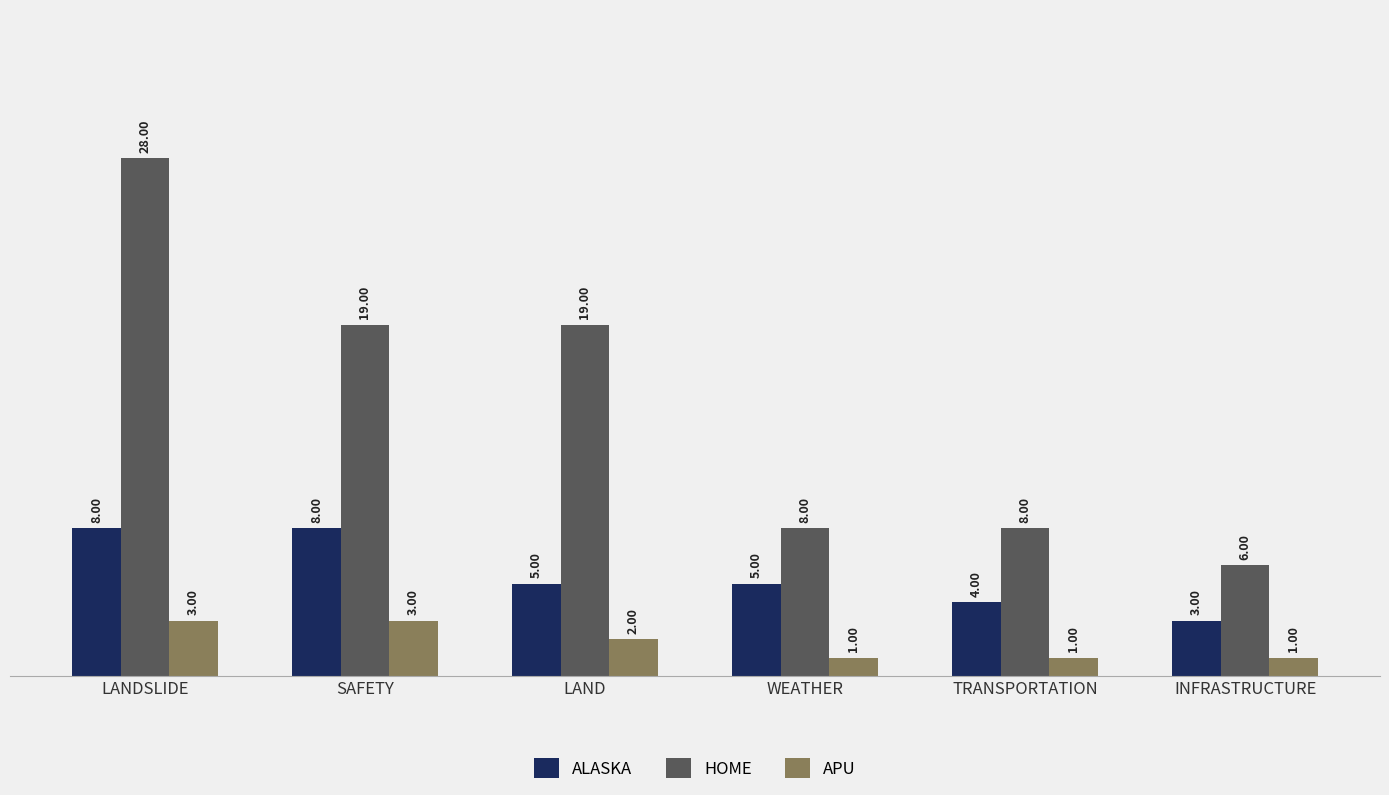

Reading left to right, list all the values displayed in this chart.

ALASKA: 8	8	5	5	4	3
HOME: 28	19	19	8	8	6
APU: 3	3	2	1	1	1